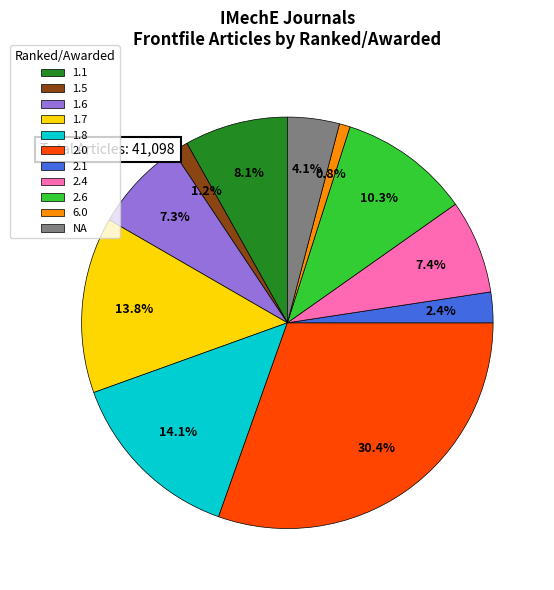

How many segments does this pie chart have?

11